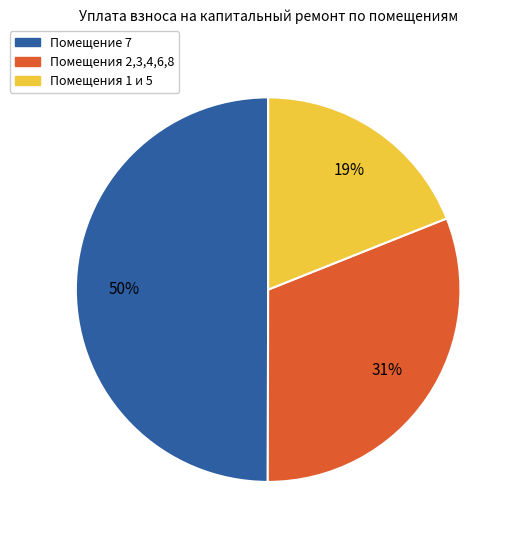

Is the sum of Помещение 7 and Помещения 2,3,4,6,8 greater than half?

Yes